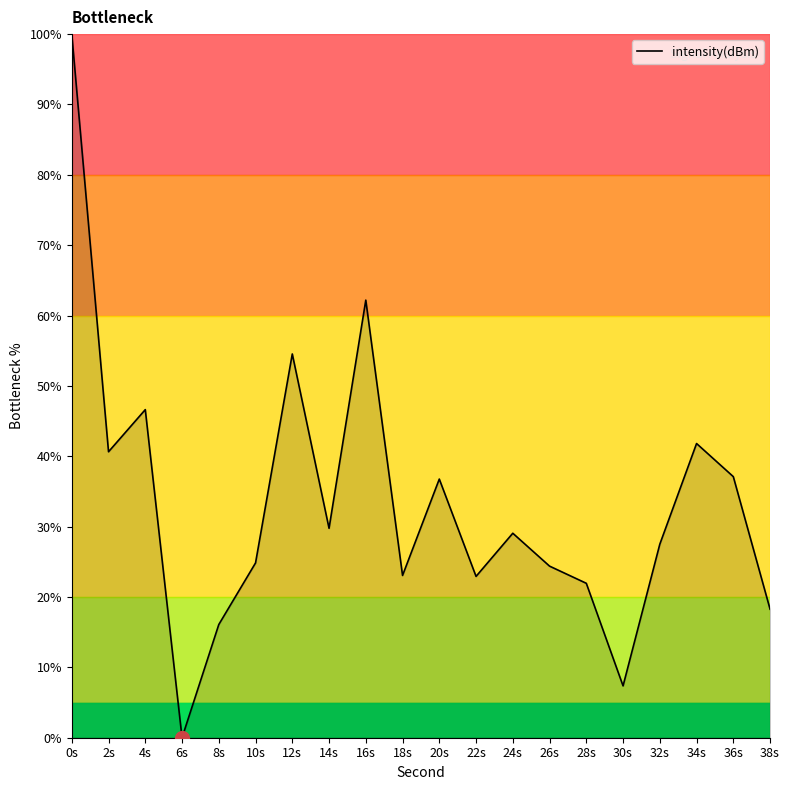

Which has a higher value, 32s or 22s?

32s